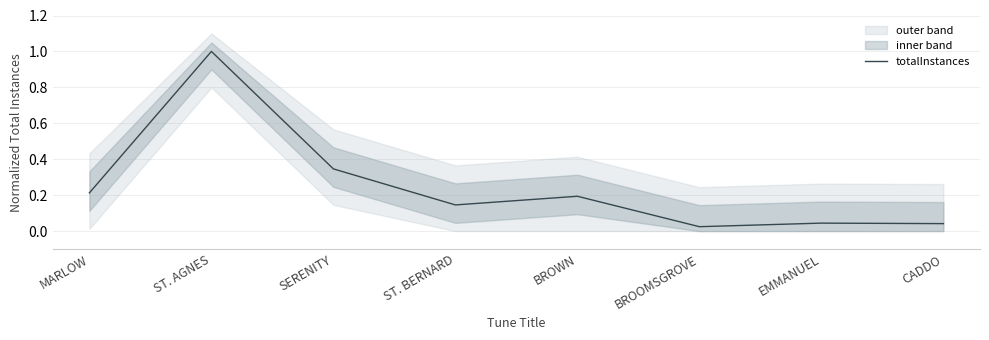

Which category has the highest value across all series?

ST. AGNES